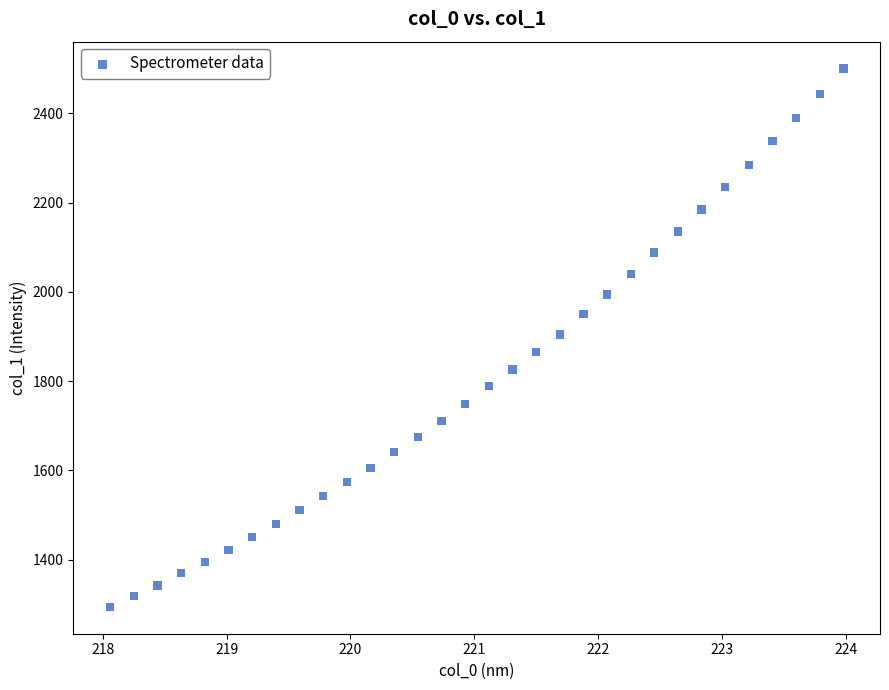

What is the range of X values (max minus min)?

5.9